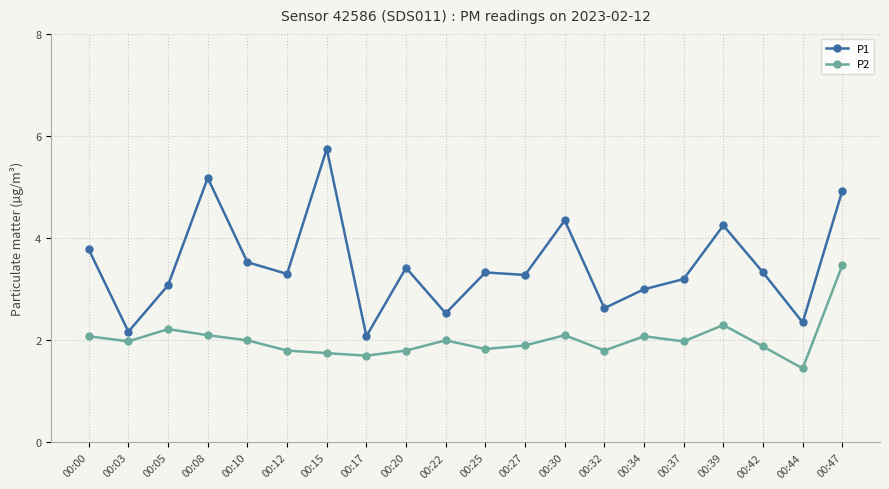

What is the average value of the P2 series?

2.0